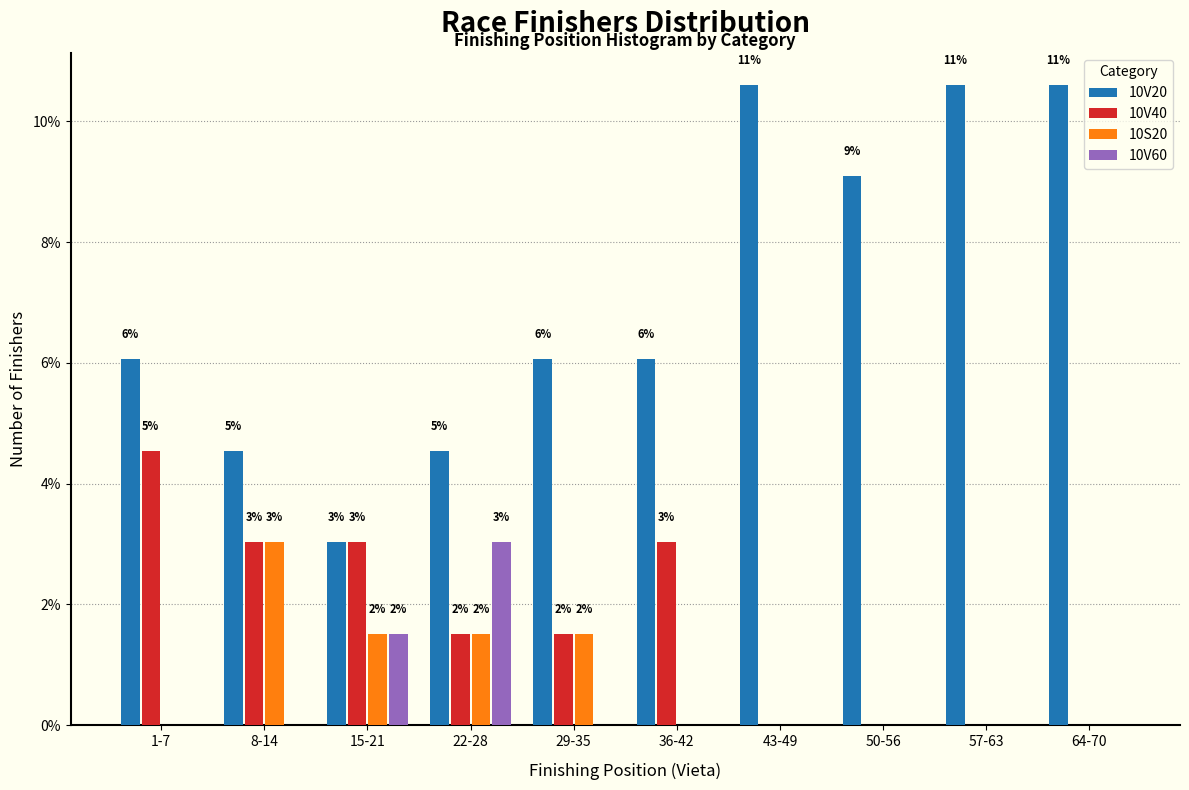

Are the bars horizontal?

No